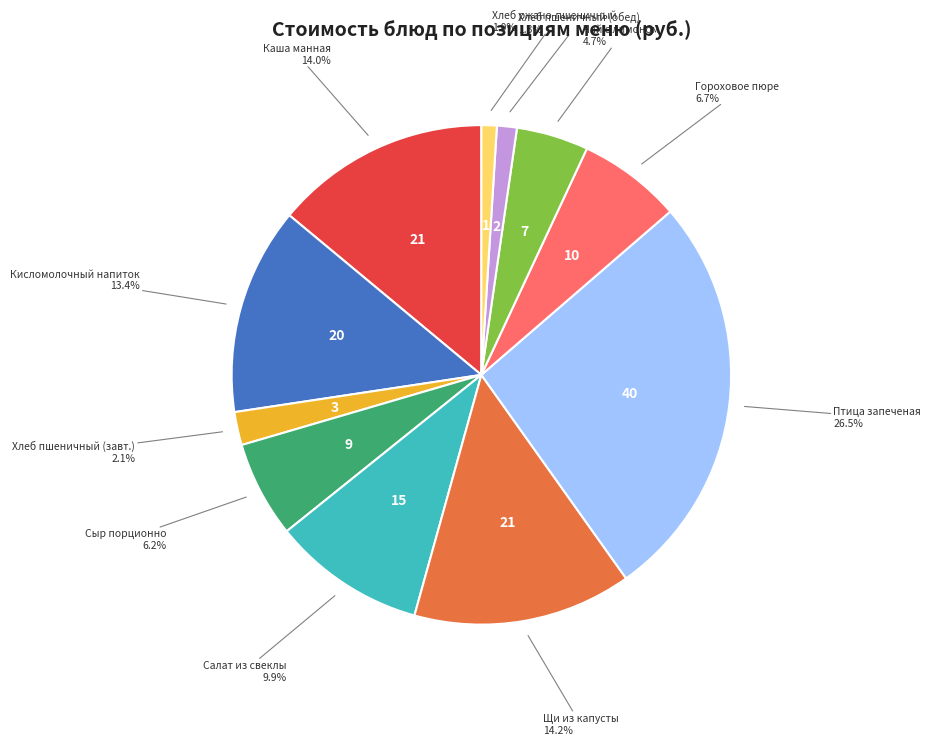

What is the largest slice in the pie chart?

Птица запеченая